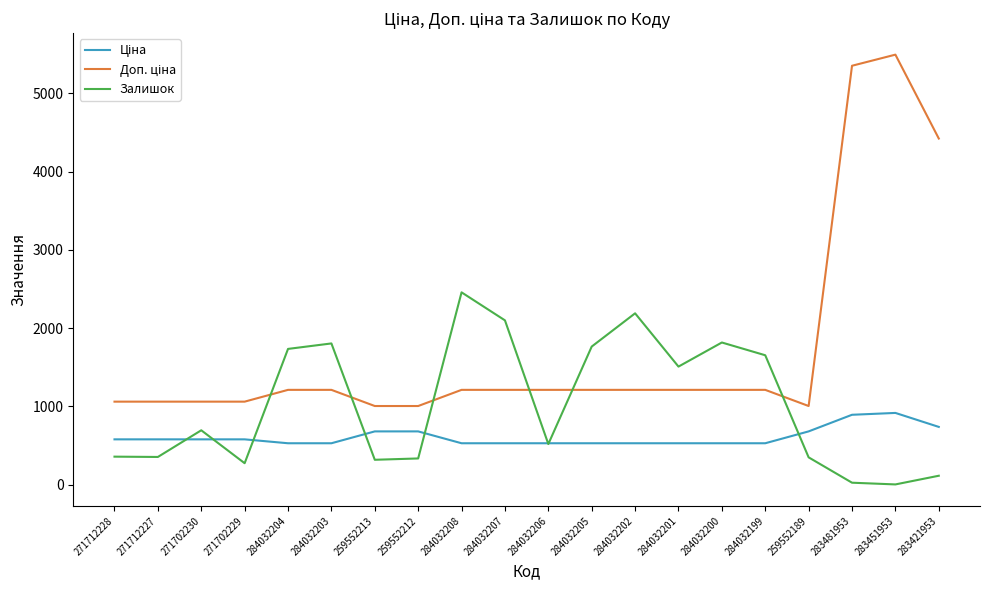

Which category has the highest value across all series?

283451953